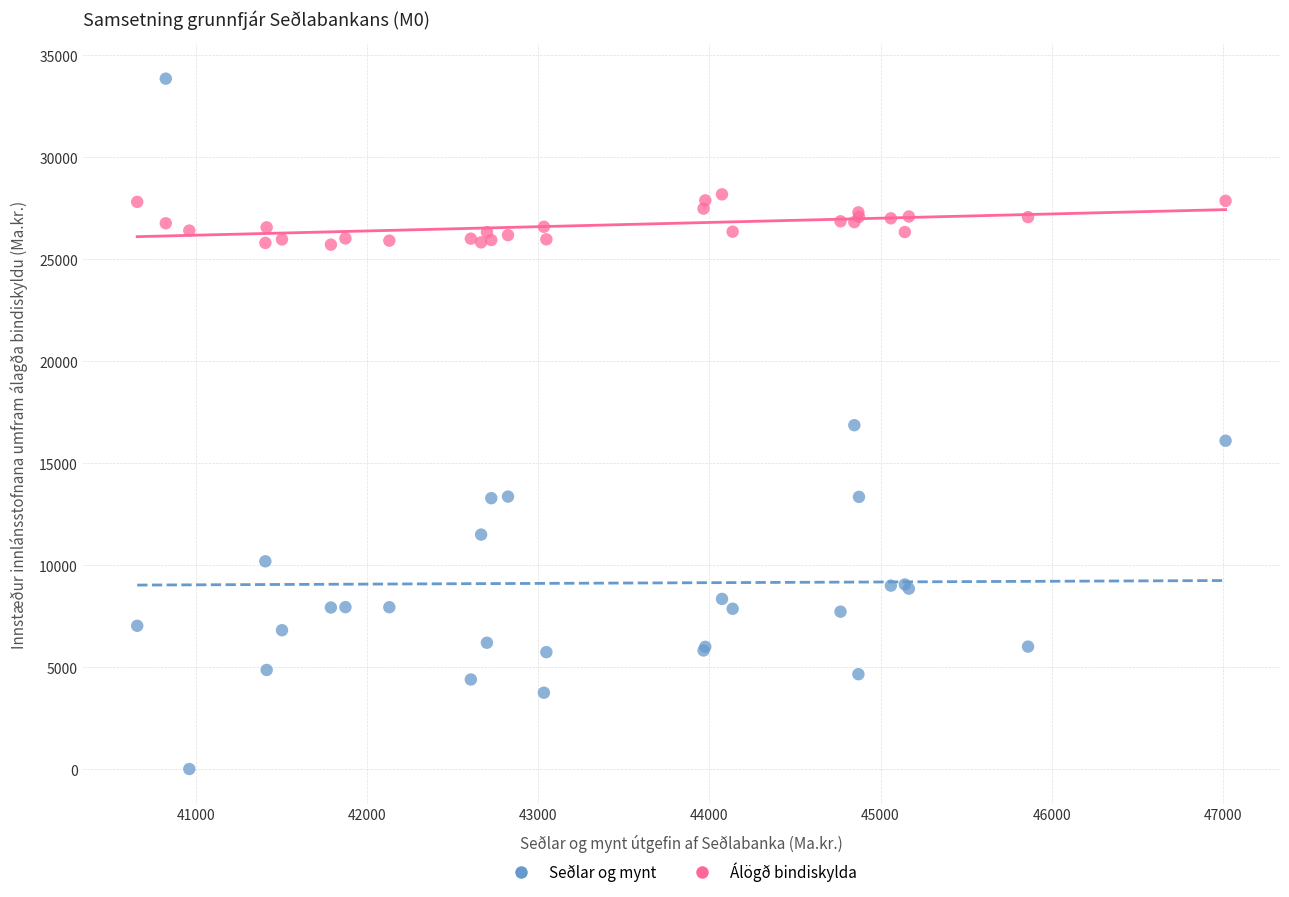

Which series reaches the maximum Y coordinate?

Seðlar og mynt